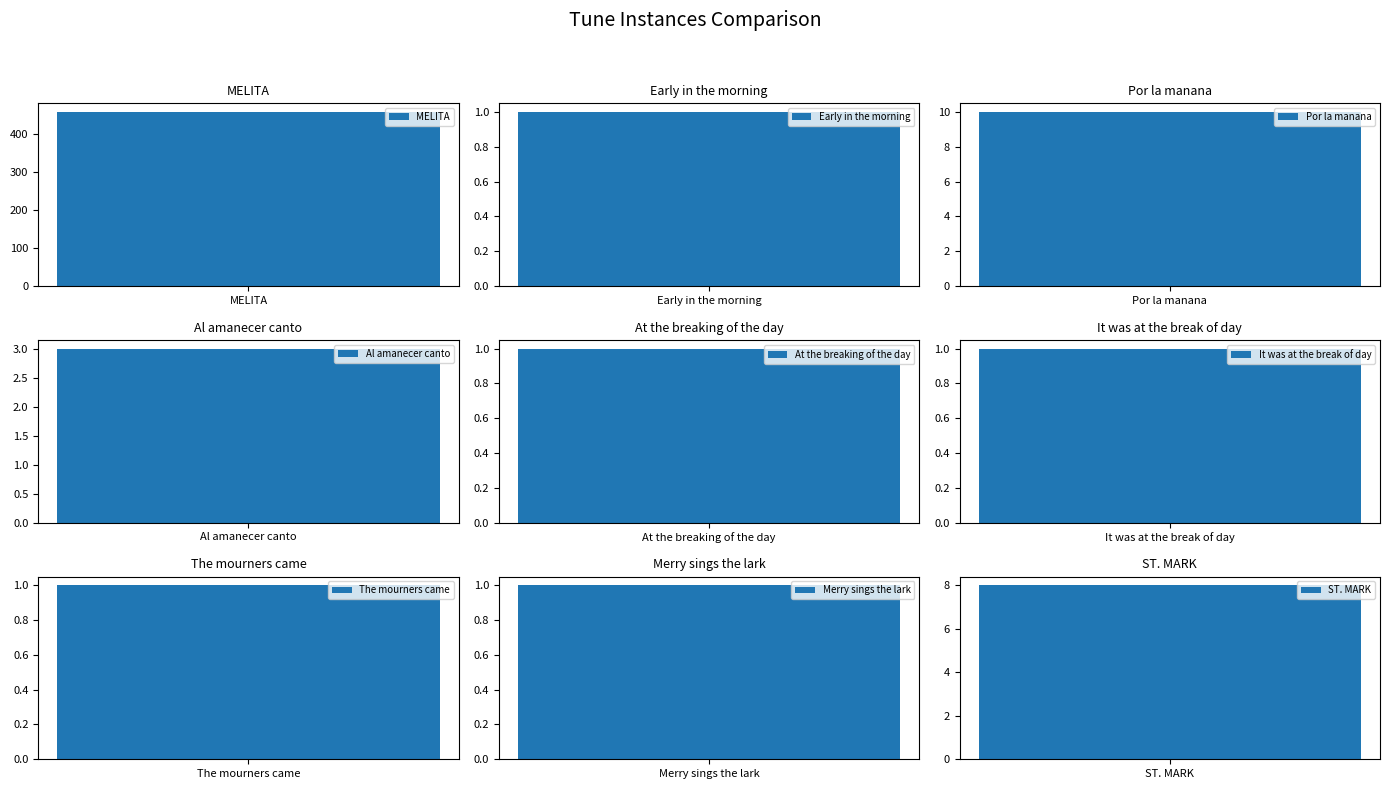

The chart shows a value of 1 at At the breaking of the day. True or false?

True